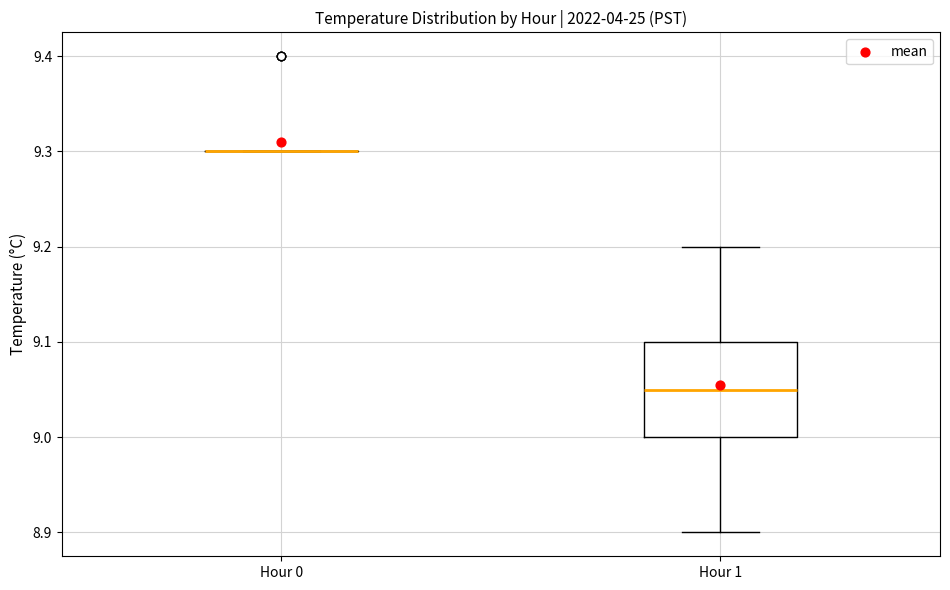

Reading left to right, read every box against the y-axis: the position of its median line, the range the box covers, and the ends of its whiskers. The values are not printed on the chart, so give them approximately, as read against the axis.

Hour 0: box collapsed to a line at 9.30, whiskers 9.30 to 9.30
Hour 1: median 9.05, box 9.00 to 9.10, whiskers 8.90 to 9.20